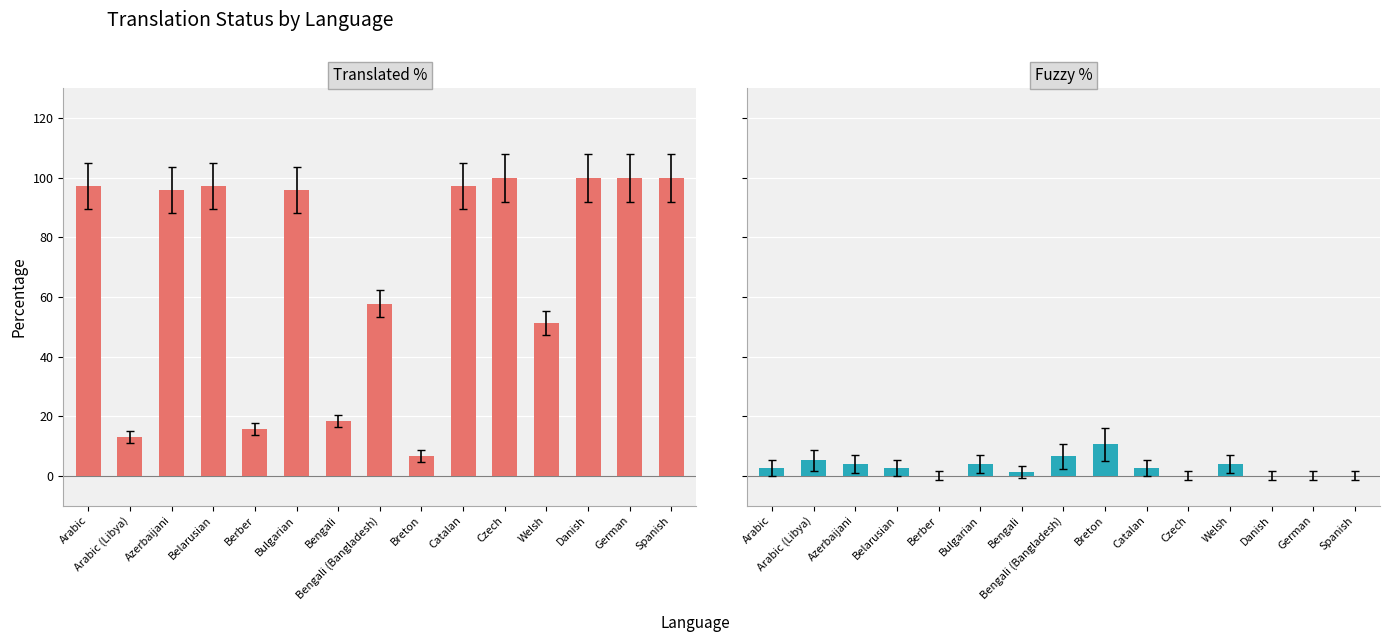

Where is fuzzy_percent nearest to the value 5?

Arabic (Libya)